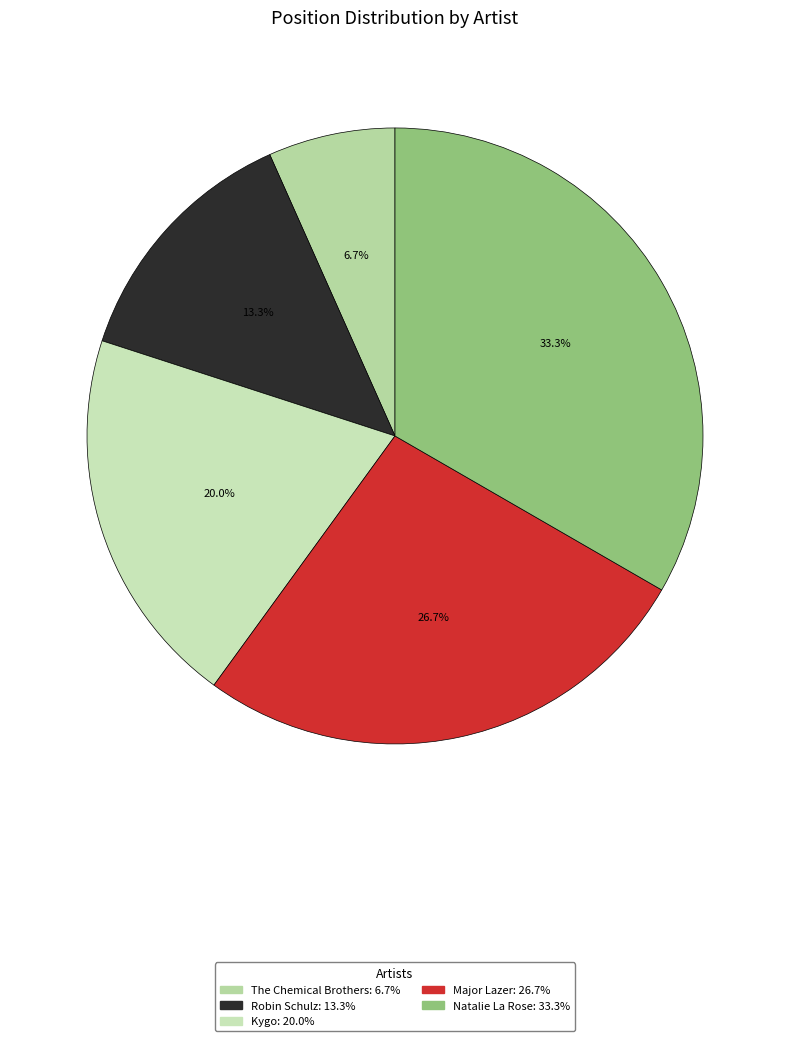

To the nearest percent, what portion does Robin Schulz represent?

13%